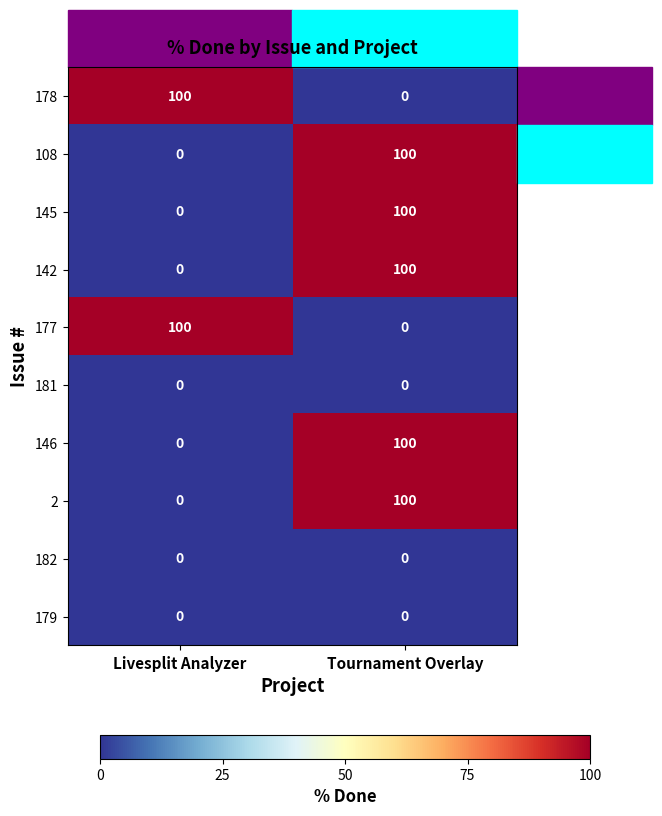

What is the minimum value shown in the chart?

0